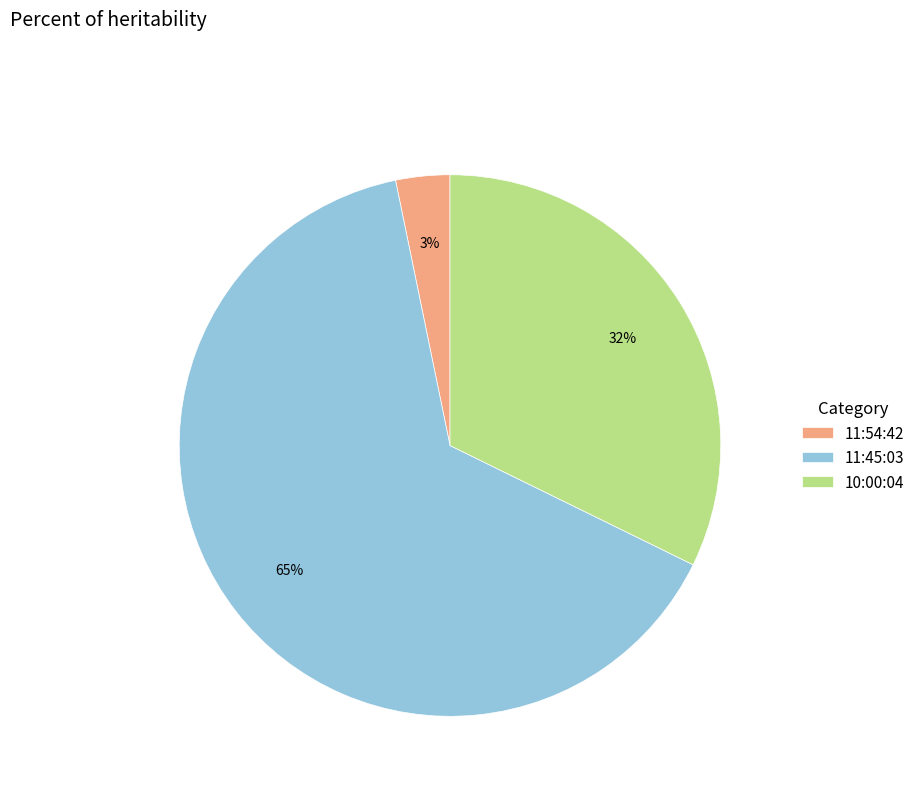

To the nearest percent, what is the difference between the 10:00:04 and 11:54:42 slice percentages?

29%